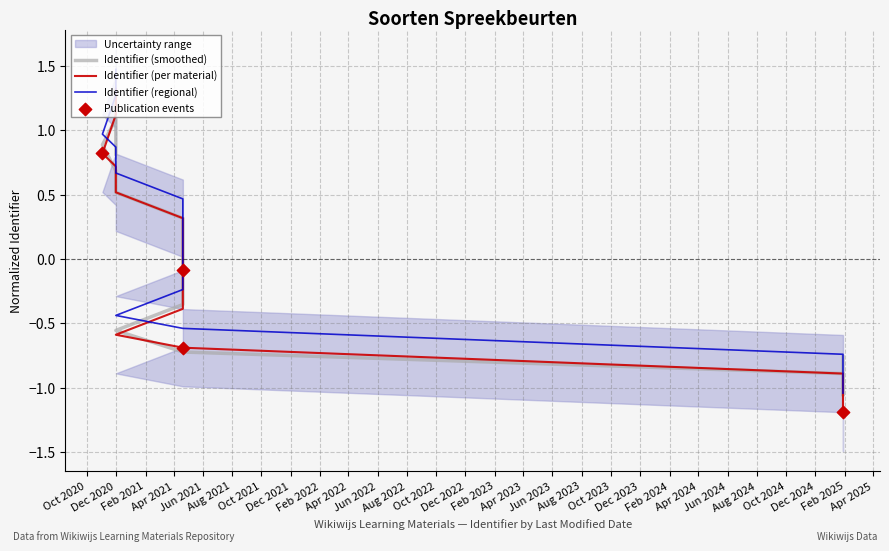

Which series contains the lowest Y value?

Identifier